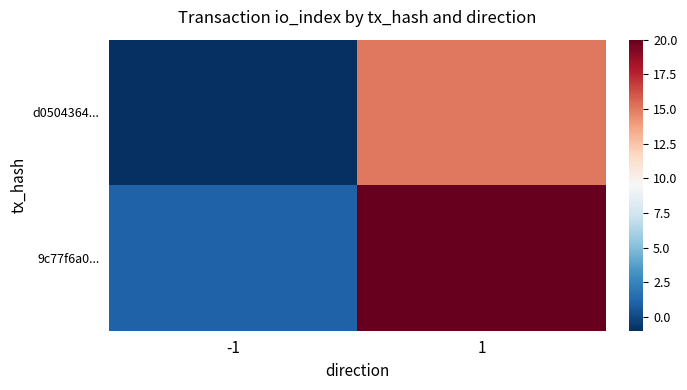

Rank the series by their maximum value, from lowest to highest.

d0504364..., 9c77f6a0...